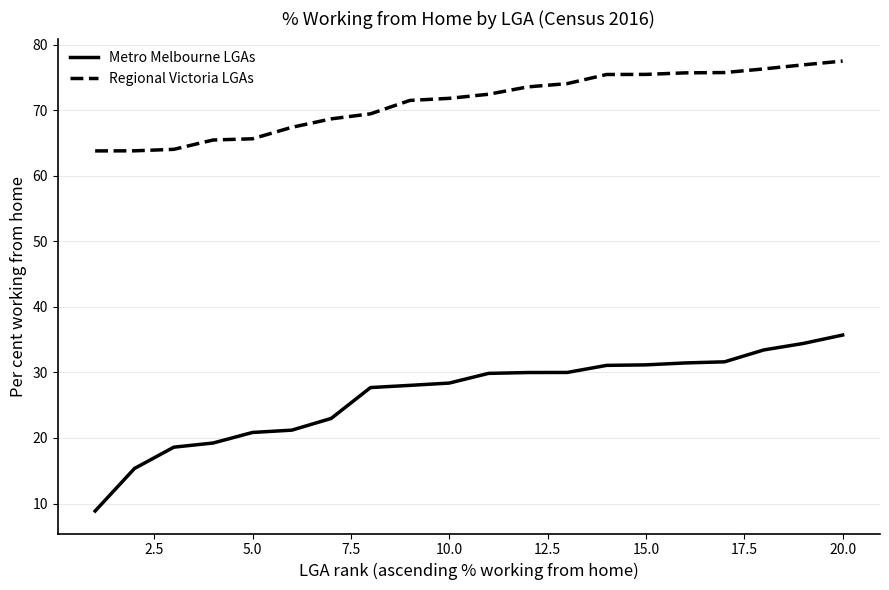

True or false: Metro Melbourne LGAs and Regional Victoria LGAs intersect in this chart.

False